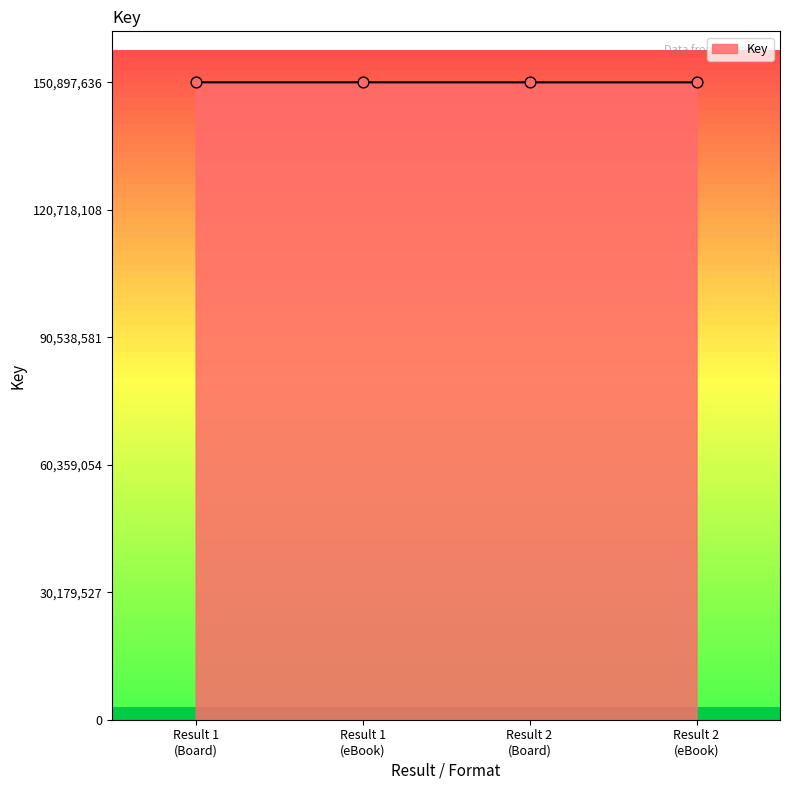

What is the greatest value displayed?

150897636